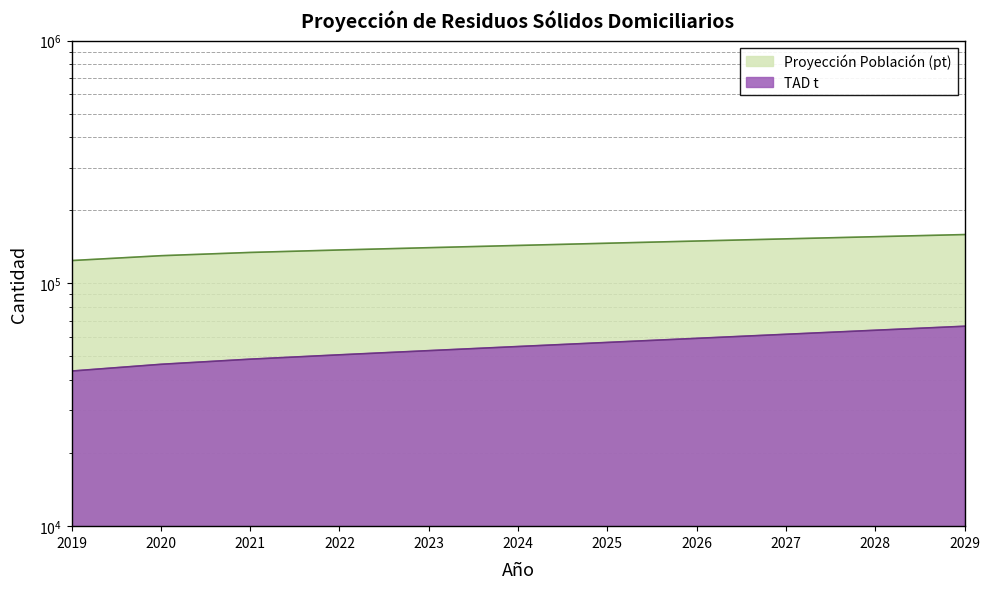

What is the value of the TAD t point at the 8th from the left?

59366.8